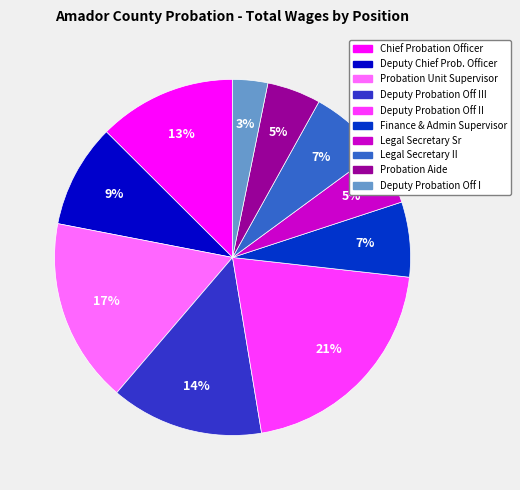

Does any single category account for the majority?

No